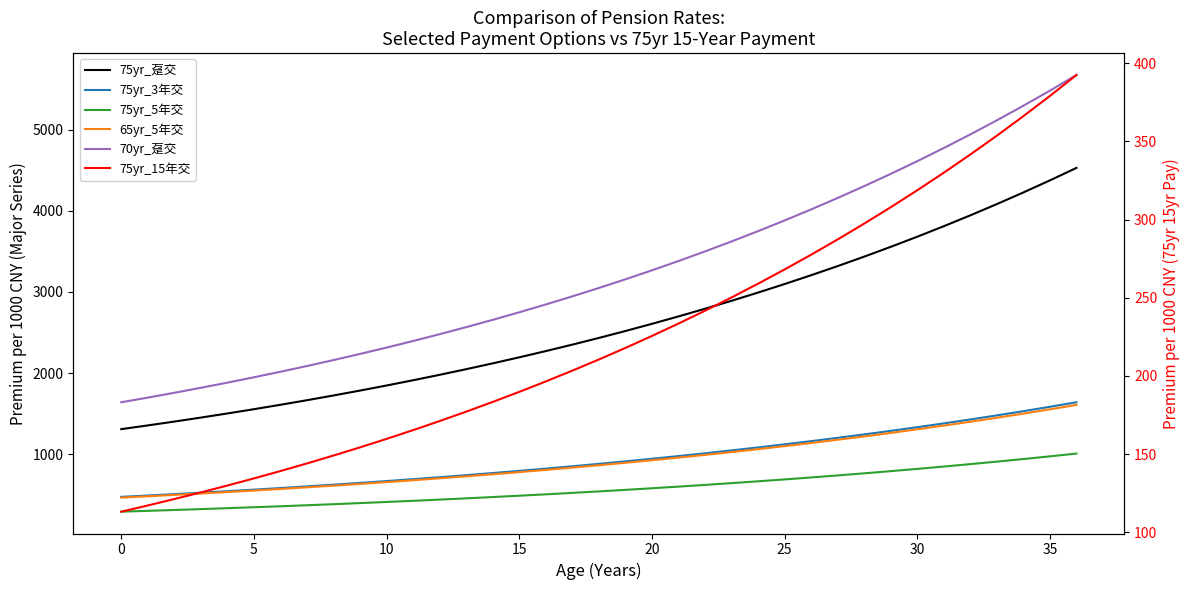

What is the greatest value displayed?

5675.4